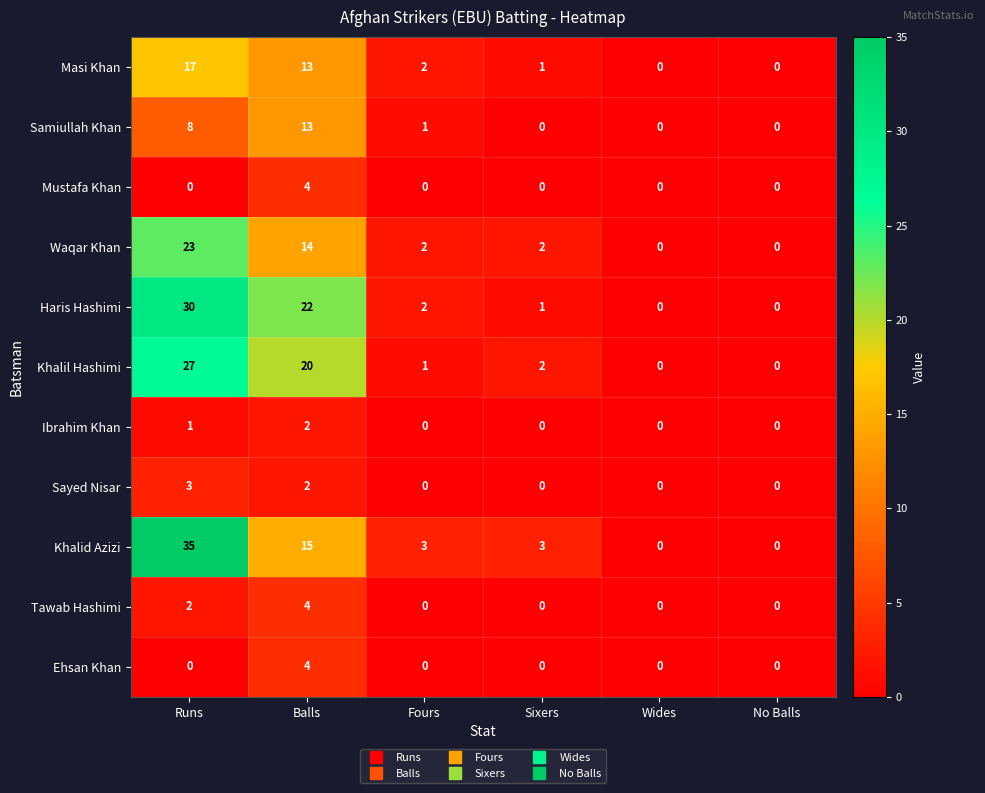

What is the difference between the maximum and minimum values in the Tawab Hashimi series?

4